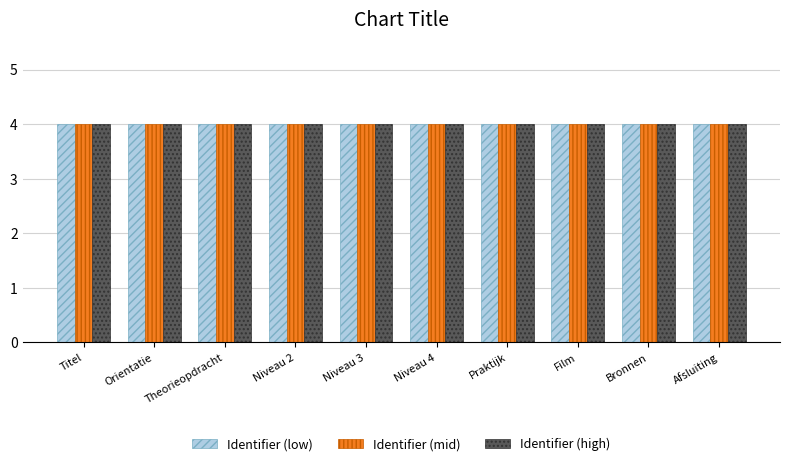

Does the chart contain stacked bars?

No